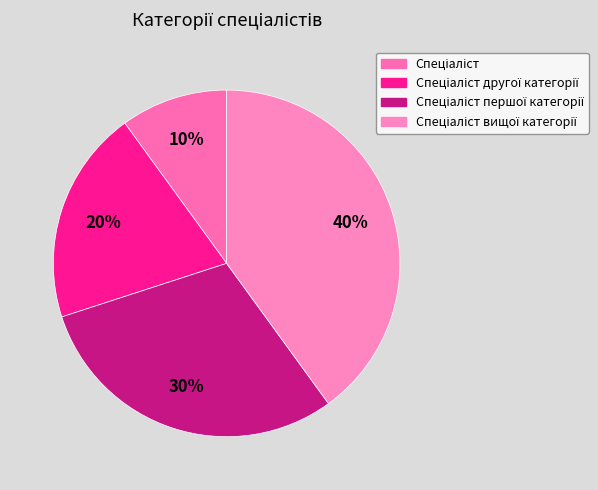

Does any single category account for the majority?

No